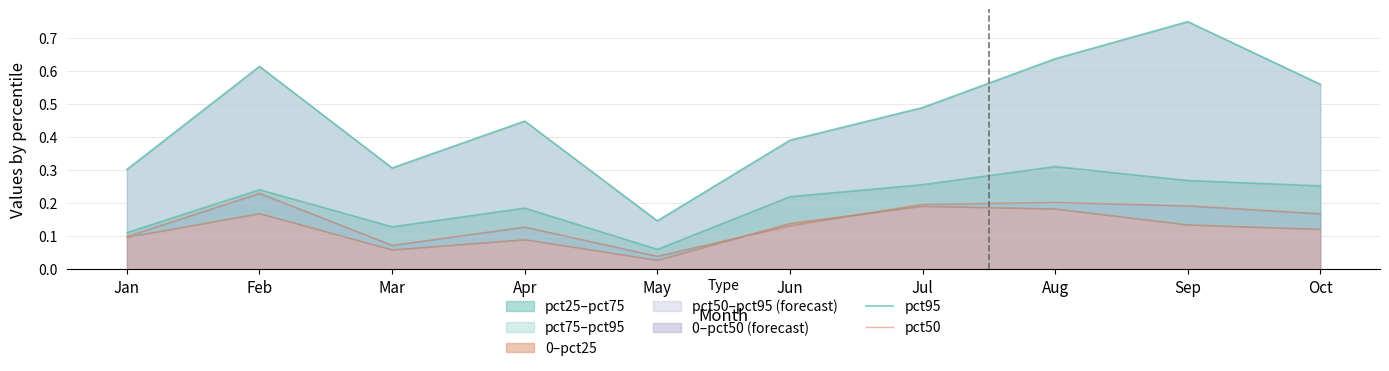

At how many categories does at least one series exceed 0?

10